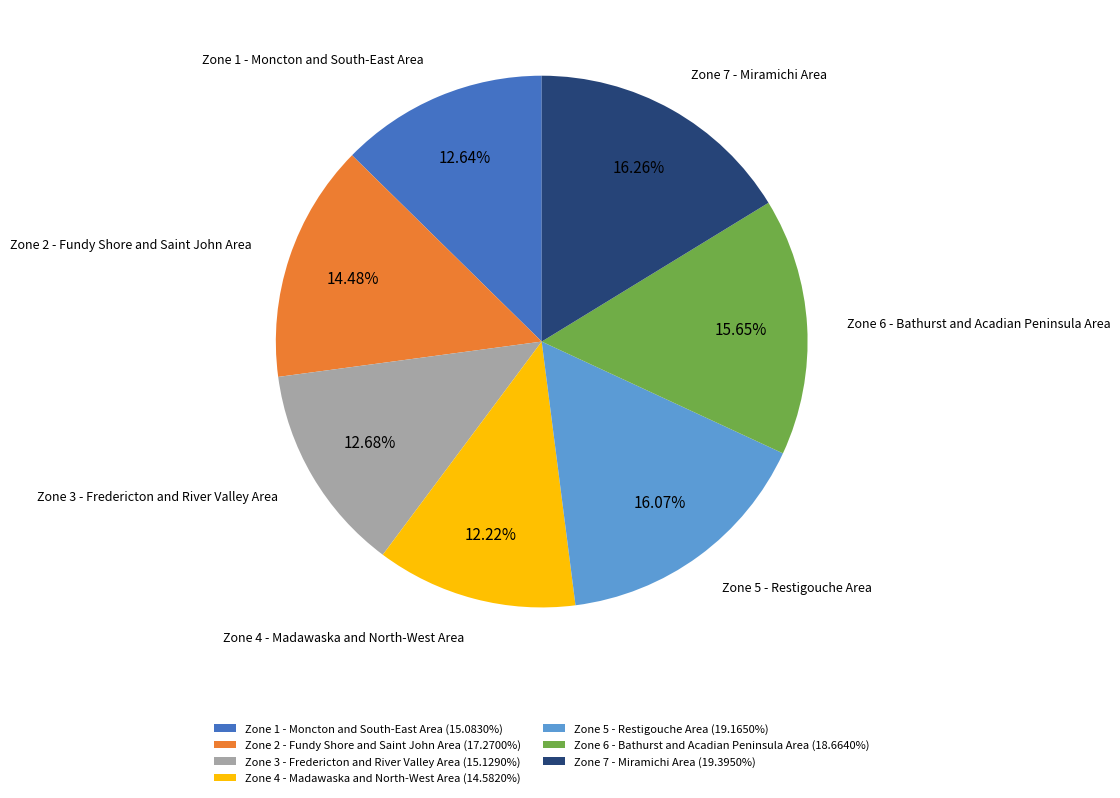

Does any single category account for the majority?

No